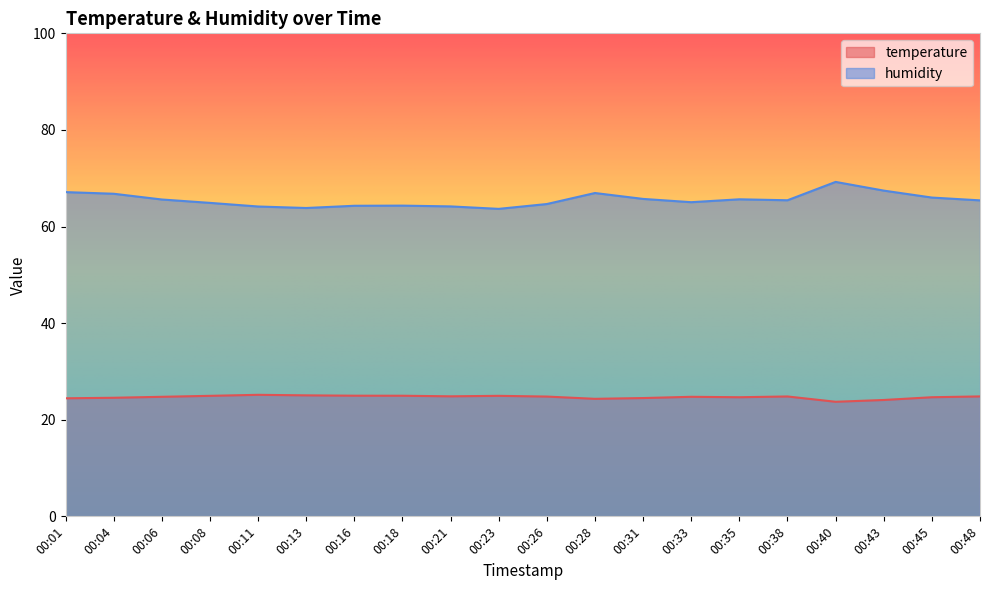

List the labels in order of humidity value, smallest first.

00:23, 00:13, 00:11, 00:21, 00:16, 00:18, 00:26, 00:08, 00:33, 00:48, 00:38, 00:06, 00:35, 00:31, 00:45, 00:04, 00:28, 00:01, 00:43, 00:40